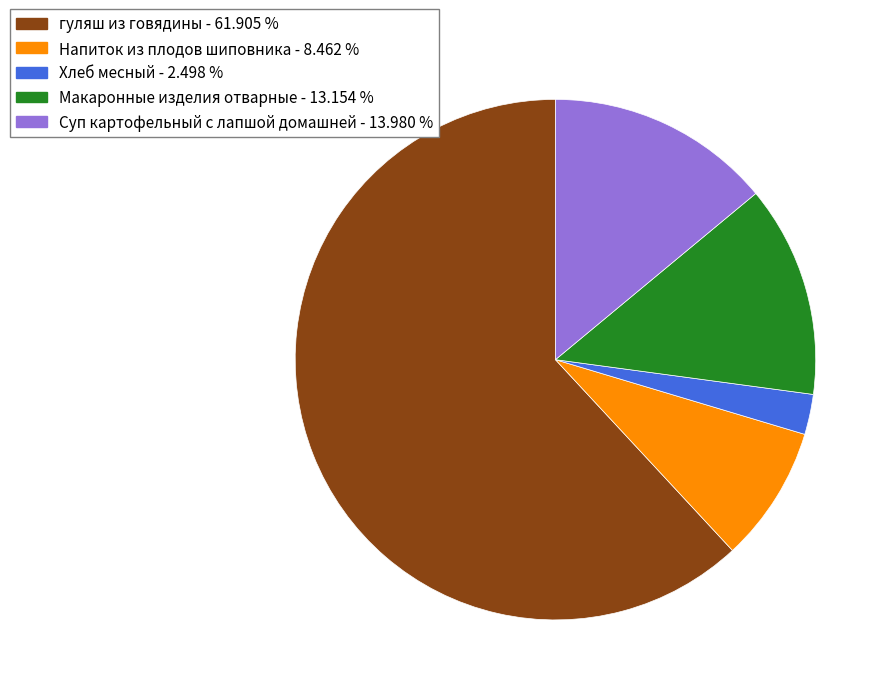

Approximately how many times larger is the value at Макаронные изделия отварные compared to Хлеб месный?

5.3